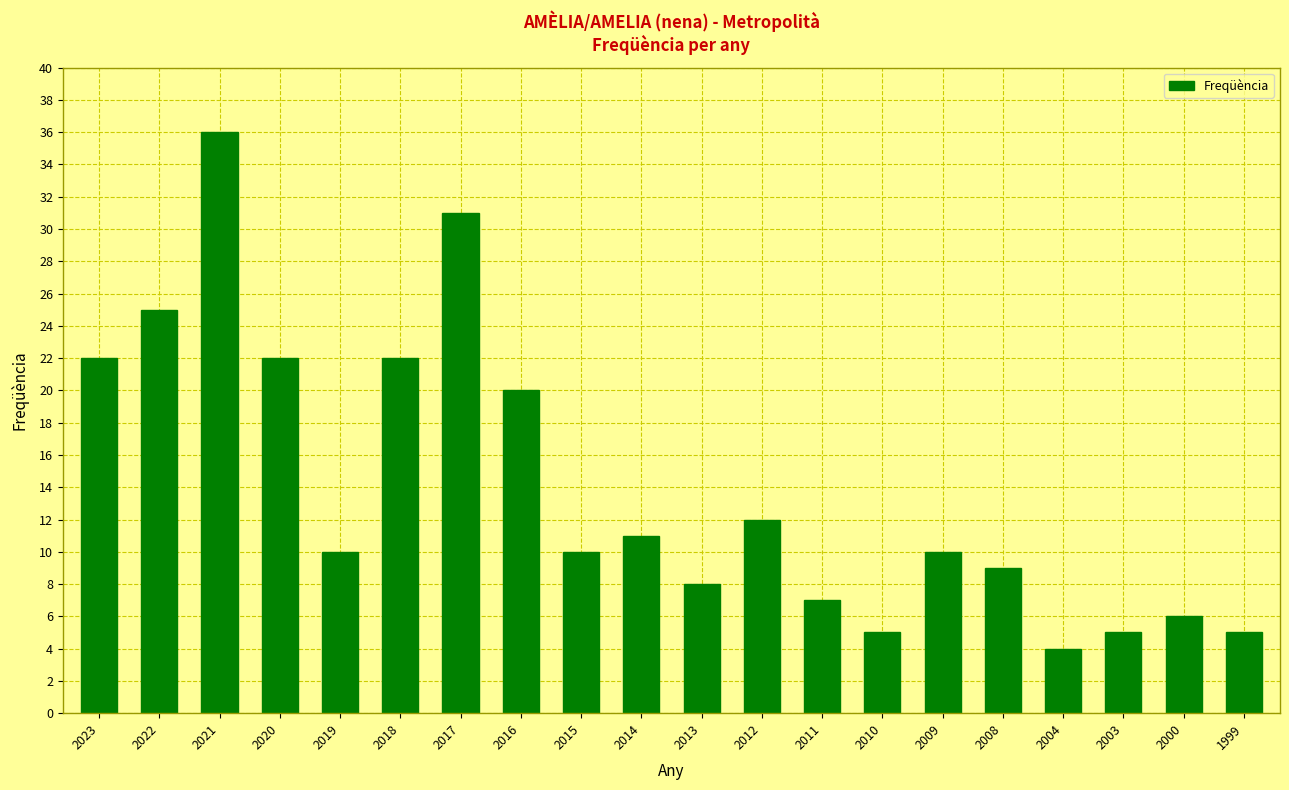

What is the difference between the values at 2020 and 2004?

18